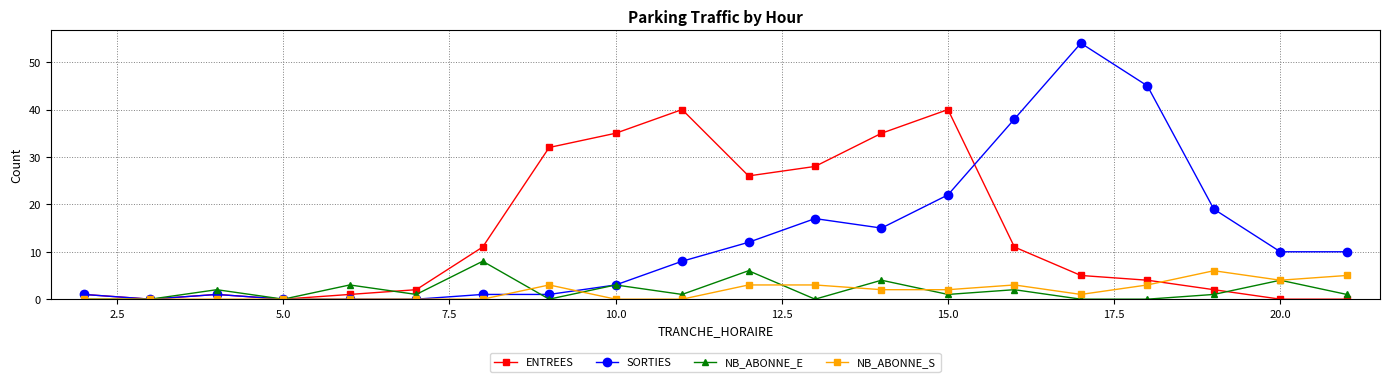

What is the value of the NB_ABONNE_E point at the 13th from the left?

4